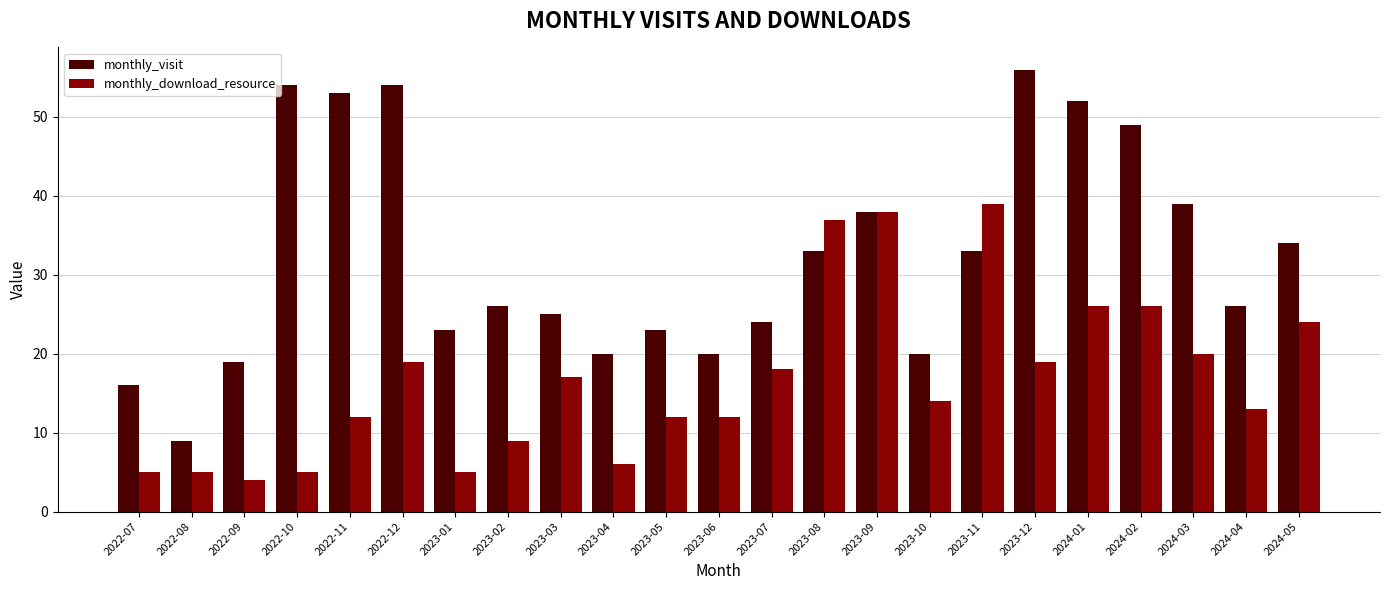

The value of monthly_visit at 2024-04 is 39. True or false?

False